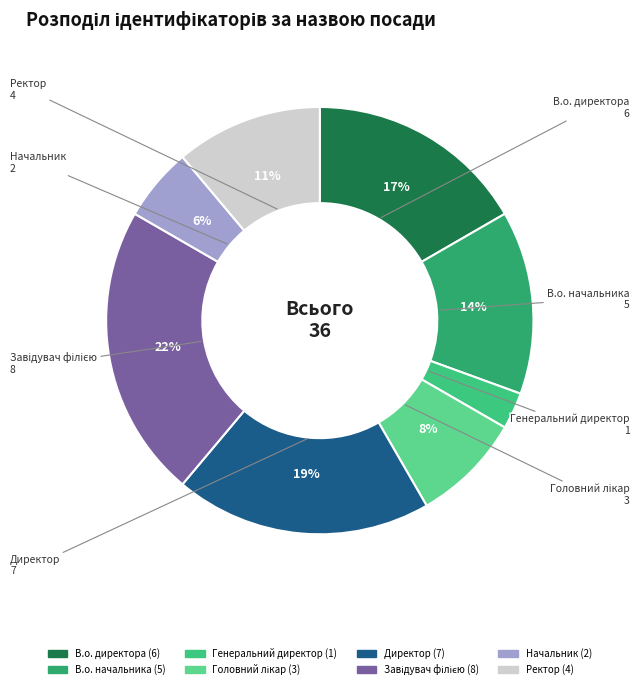

Is Генеральний директор the majority of the pie?

No